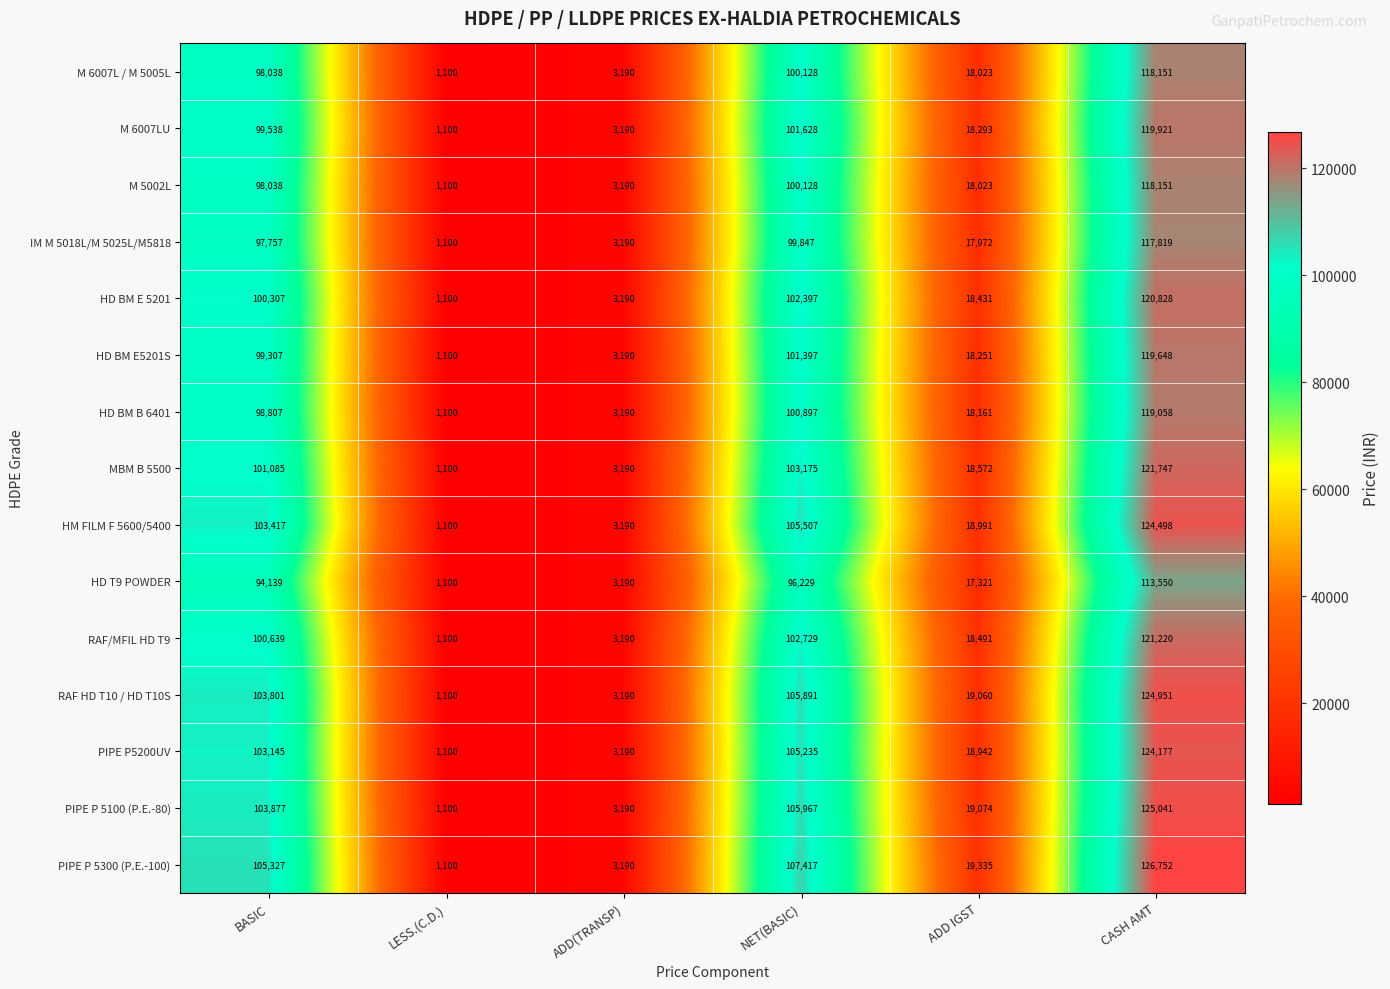

List the labels in order of HM FILM F 5600/5400 value, largest first.

CASH AMT, NET(BASIC), BASIC, ADD IGST, ADD(TRANSP), LESS.(C.D.)